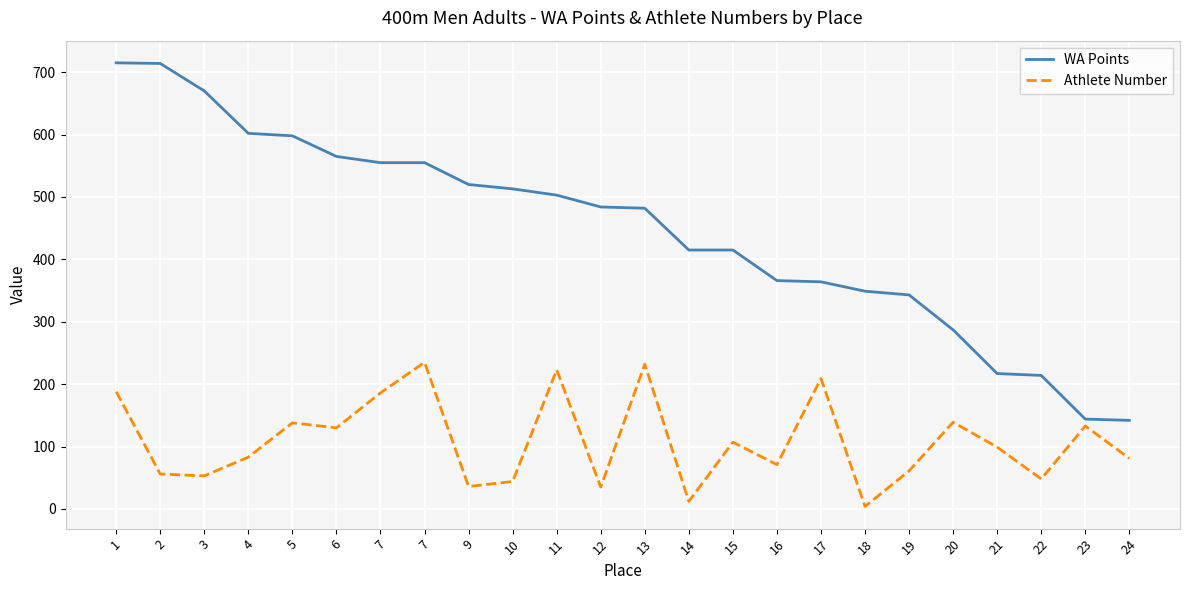

Is the value of Athlete Number at 5 greater than the value of WA Points at 3?

No